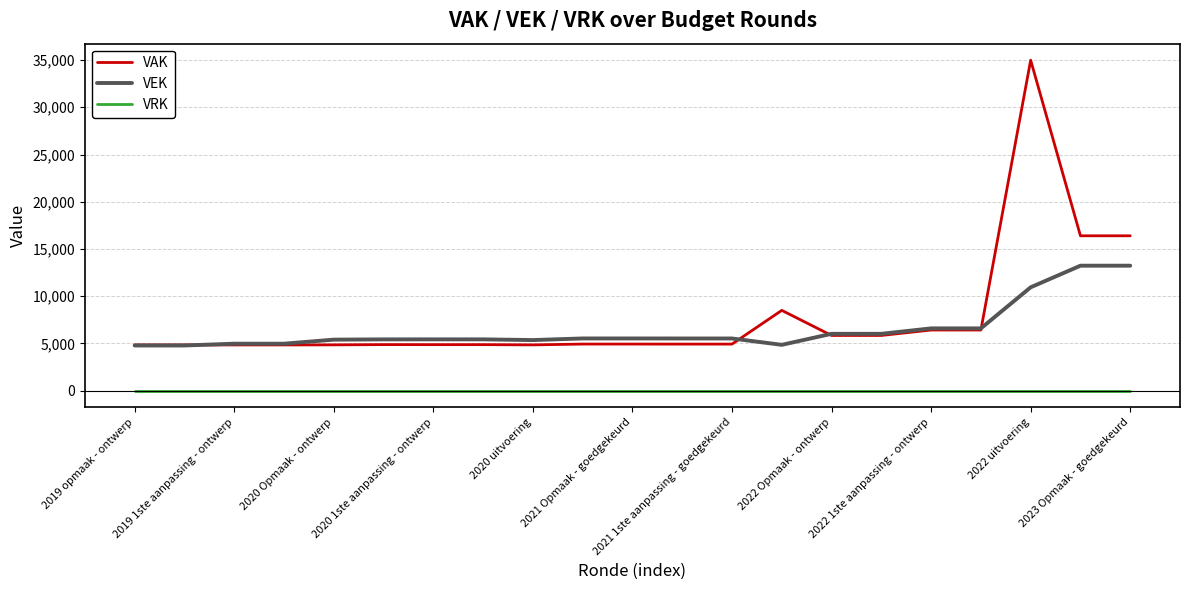

Does the chart have visible grid lines?

Yes